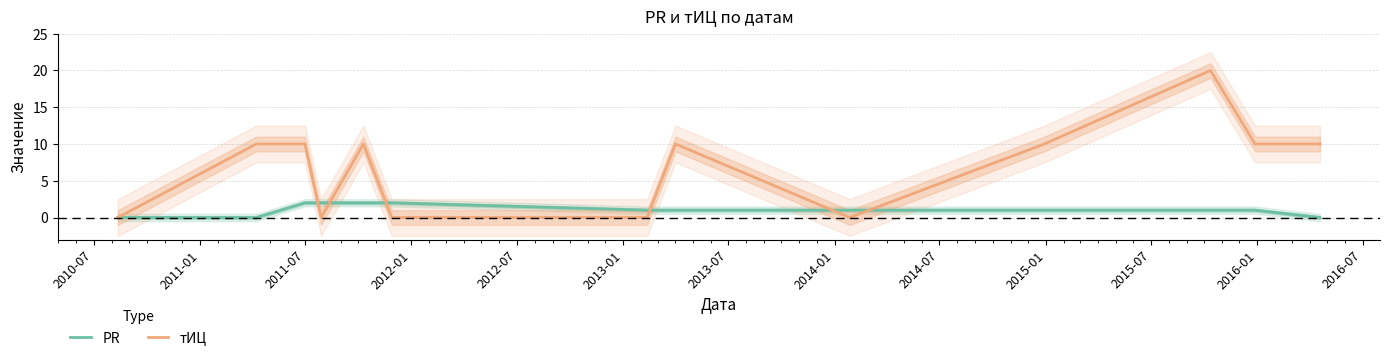

Rank the series by their maximum value, from highest to lowest.

тИЦ, PR